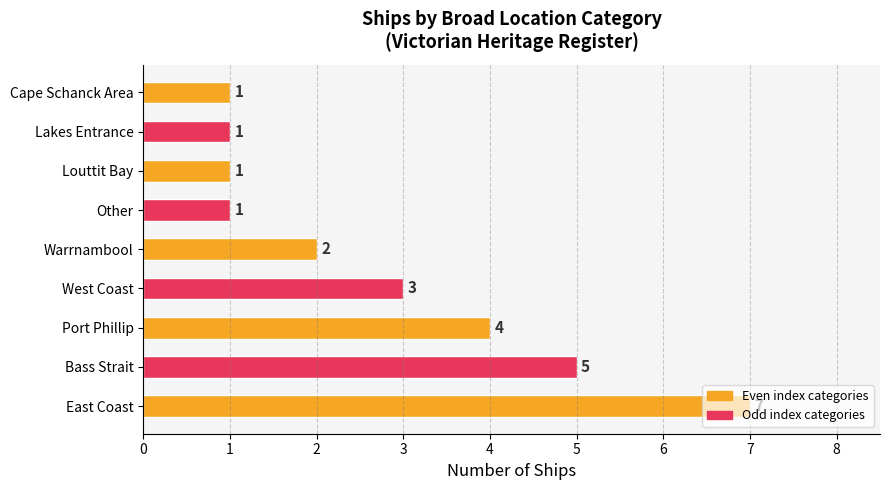

What is the maximum value shown in the chart?

7